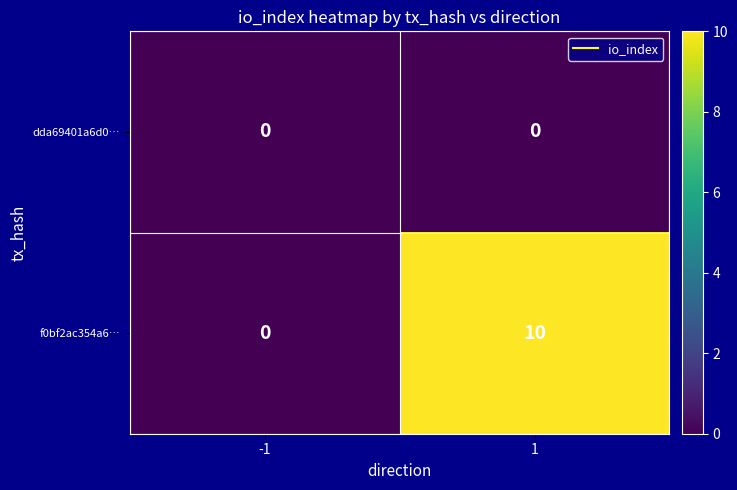

Reading left to right, what are all the values shown in this chart?

dda69401a6d0…: 0	0
f0bf2ac354a6…: 0	10